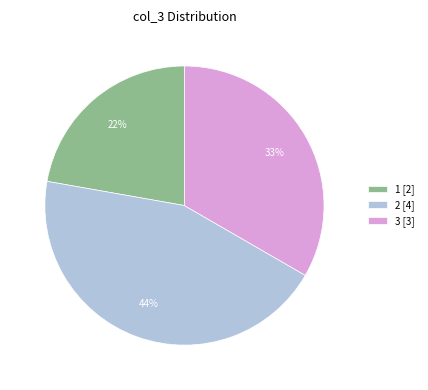

To the nearest percent, what percentage of the pie is 3 [3]?

33%